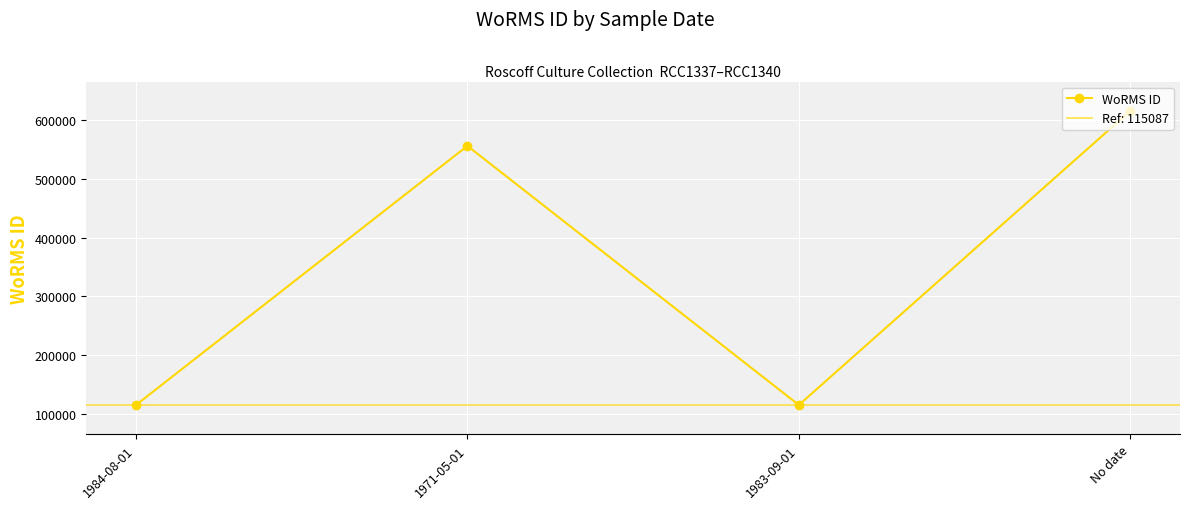

What is the minimum value shown in the chart?

115087